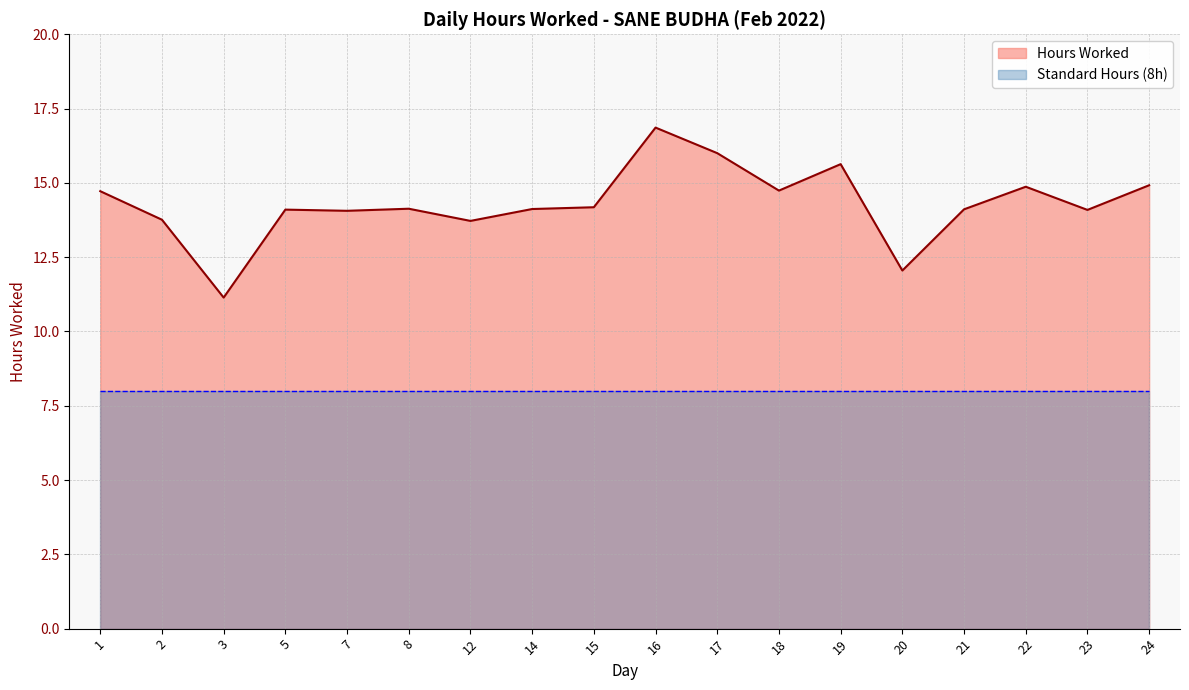

Rank the categories by value from highest to lowest.

16, 17, 19, 24, 22, 18, 1, 15, 8, 14, 21, 5, 23, 7, 2, 12, 20, 3